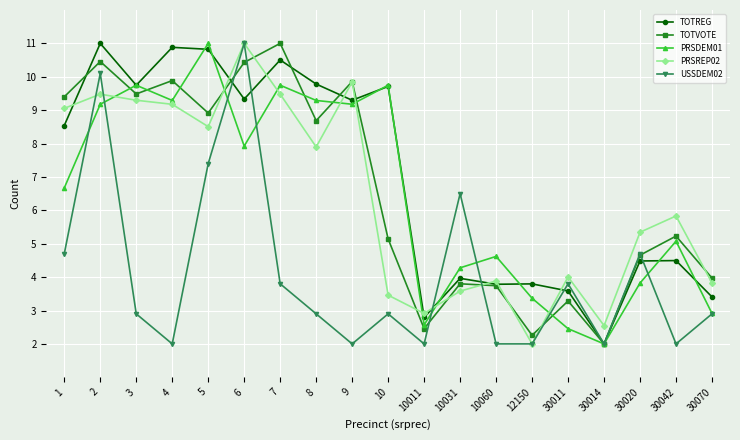

Which series ends up on top after the final intersection of TOTREG and PRSDEM01?

TOTREG